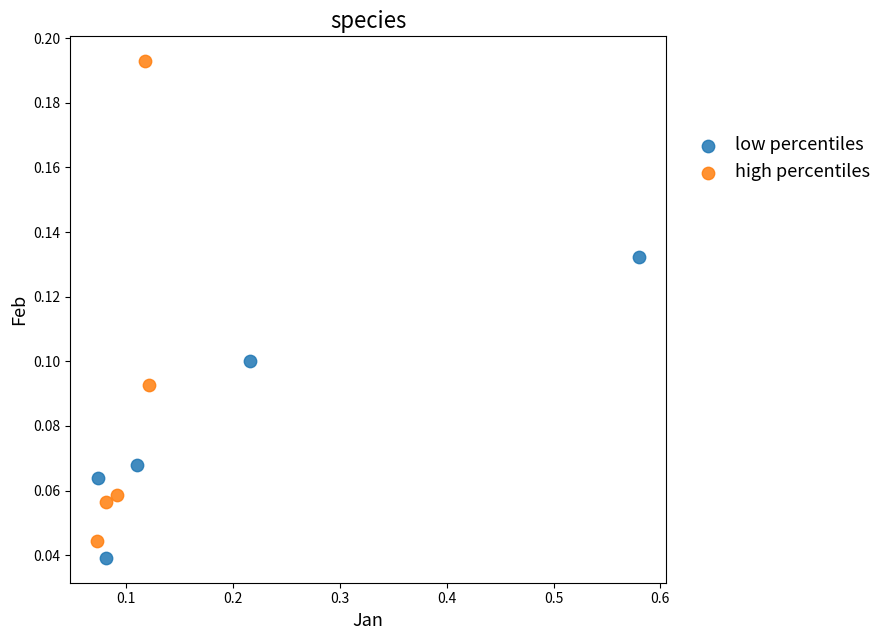

Which series contains the highest Y value?

high percentiles